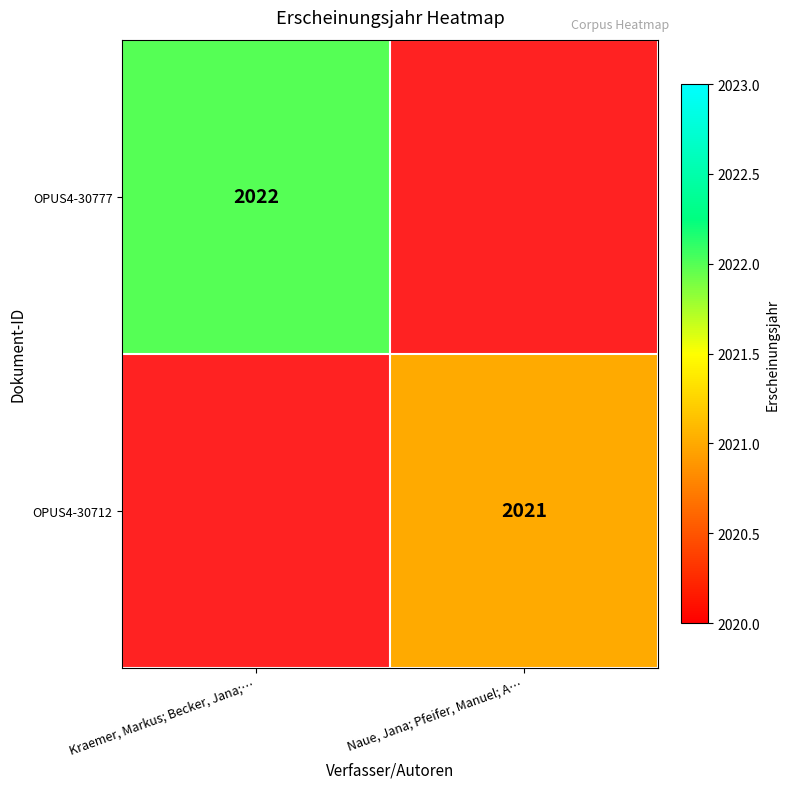

Is it true that OPUS4-30712 equals 1133 at Naue, Jana; Pfeifer, Manuel; A…?

False